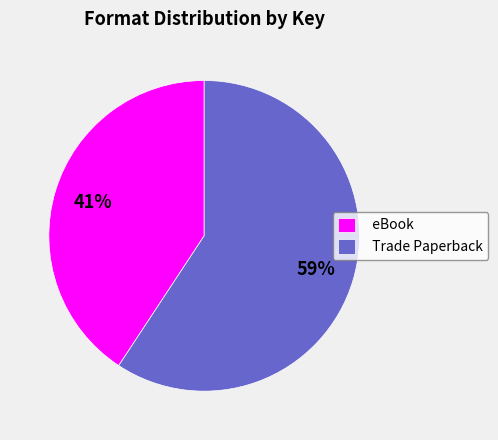

What percentage is the eBook slice, to the nearest percent?

41%